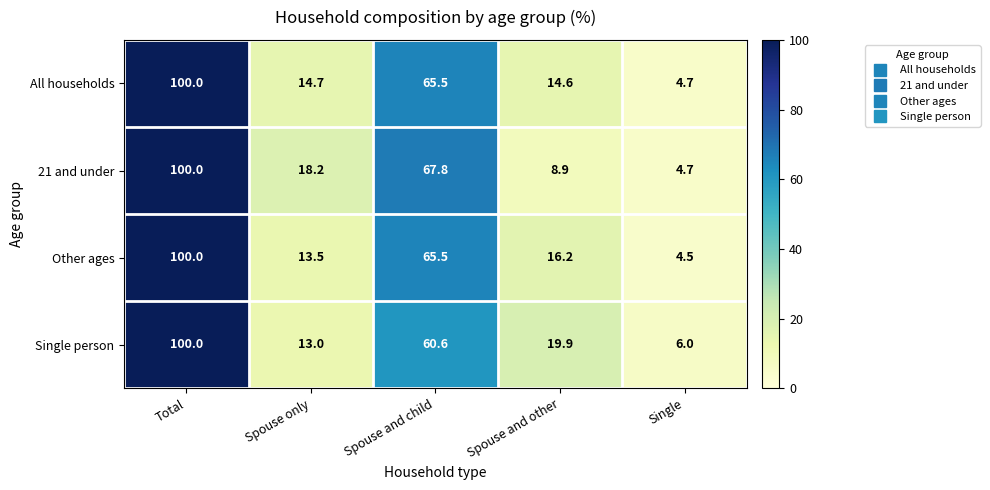

What is the minimum value shown in the chart?

4.5